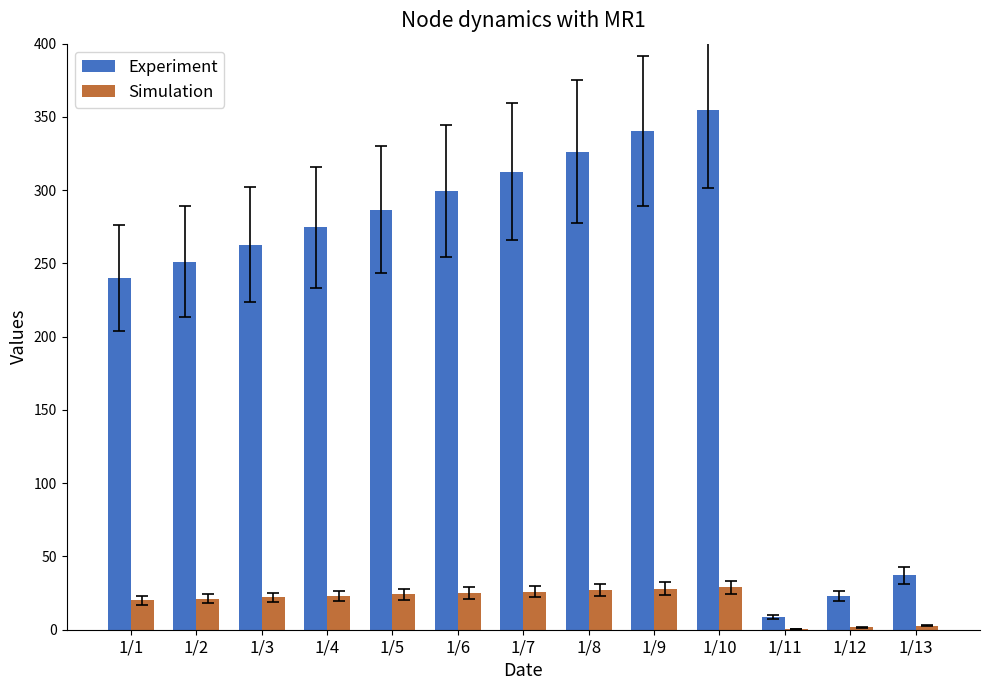

Between 1/7 and 1/13, which series saw the biggest shift?

Experiment